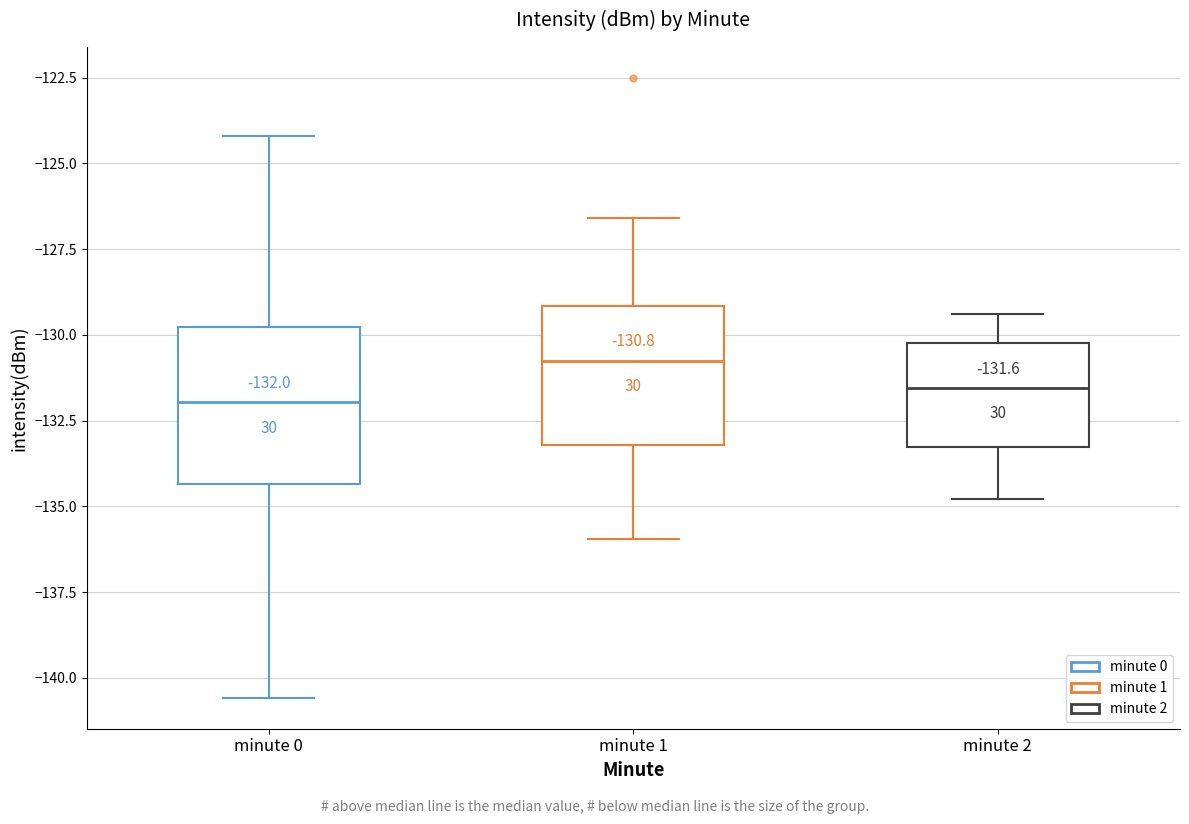

Comparing the boxes themselves (not the whiskers), which one is the tallest?

minute 0